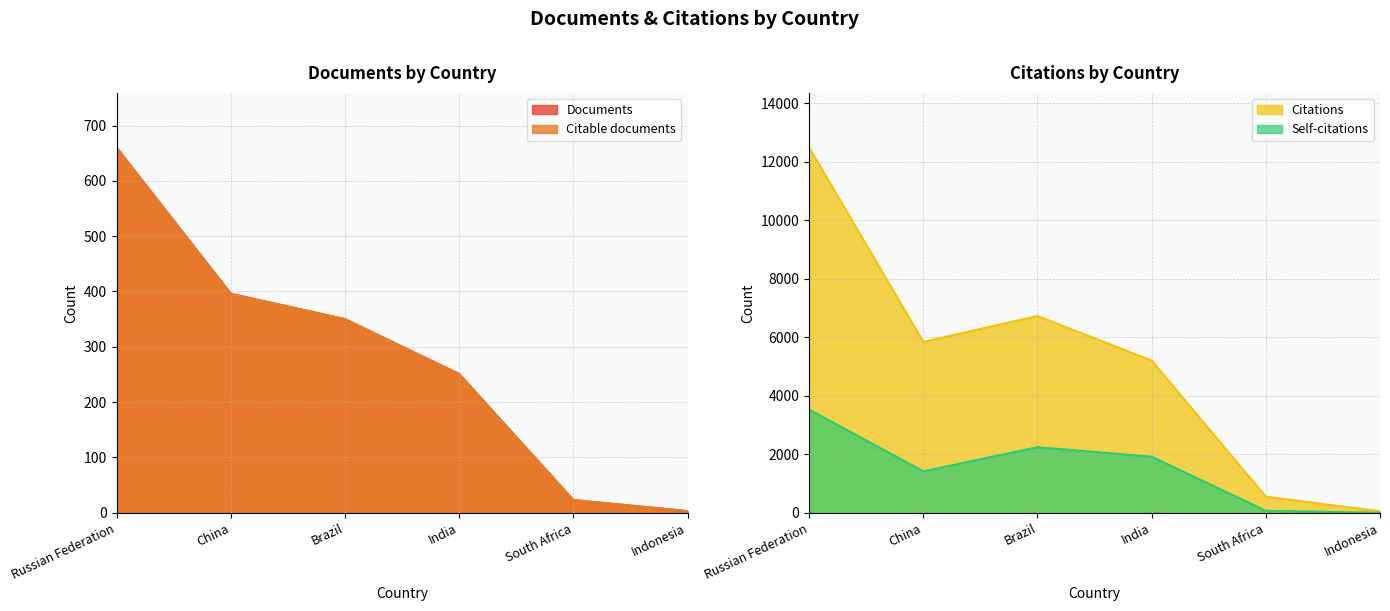

How many interior local valleys does the Citations series have?

1